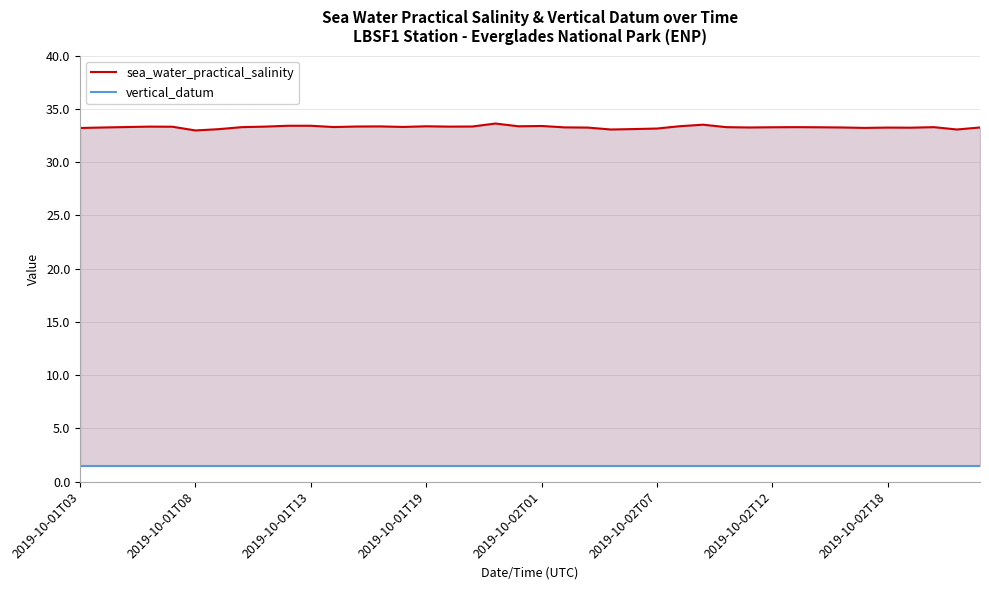

What is the difference between the highest and lowest values at 33?

31.8